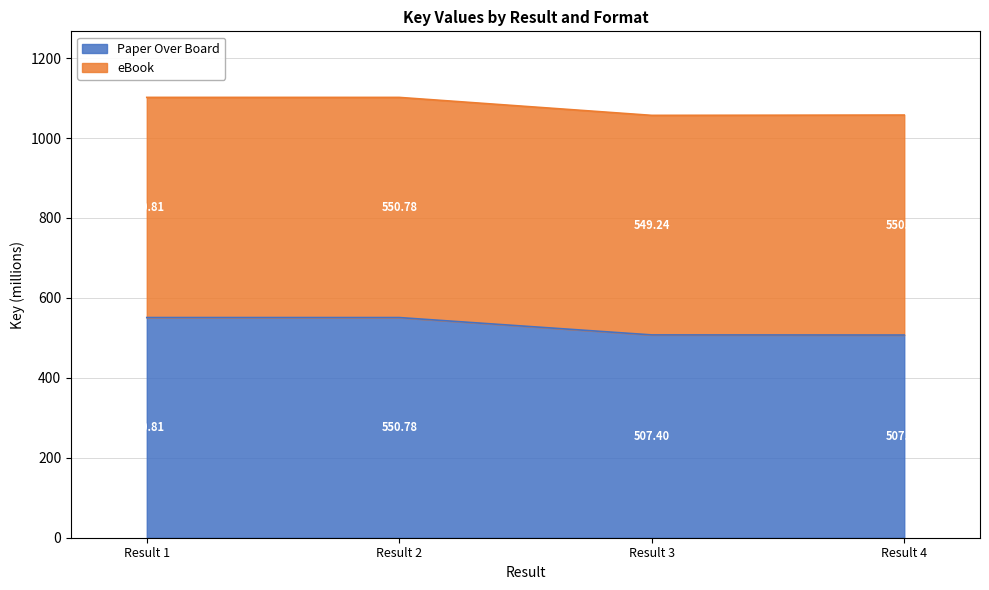

What is the average value?

529.0